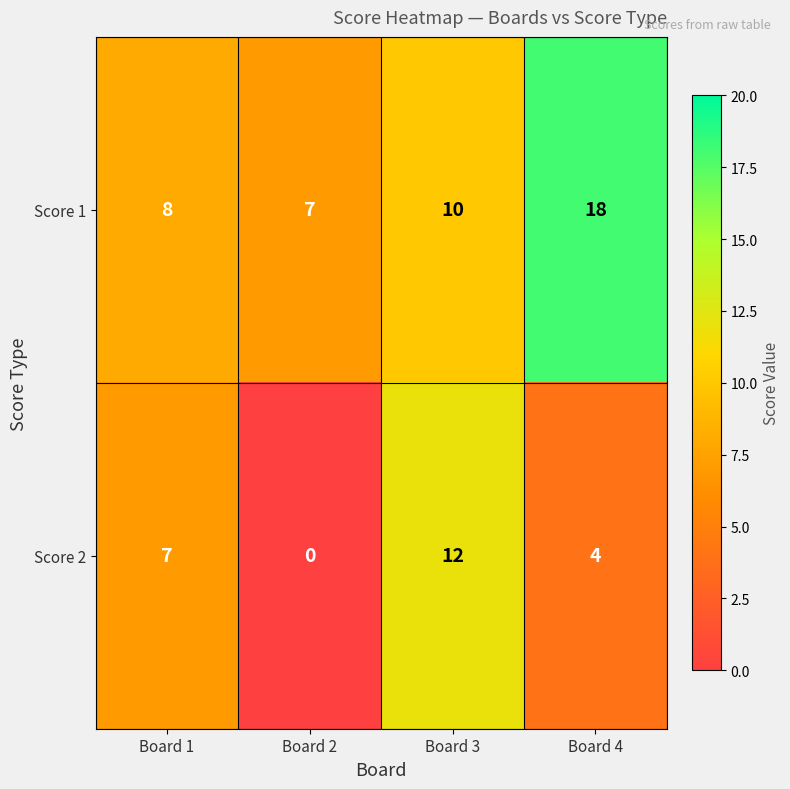

Is the value of Score 2 at Board 3 greater than the value of Score 1 at Board 3?

Yes